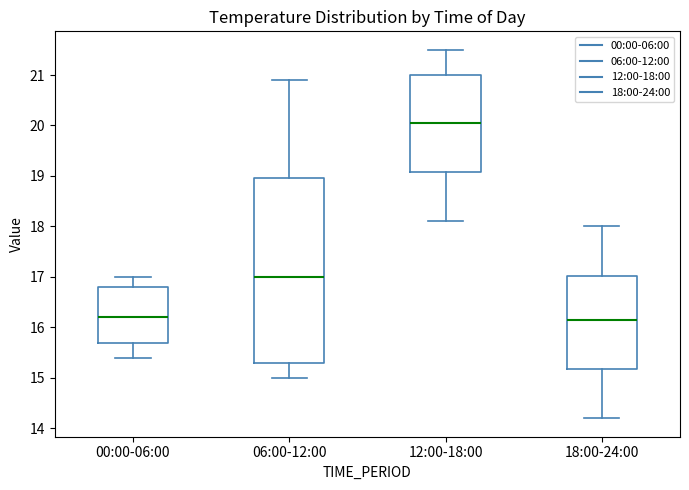

Reading left to right, transcribe this box plot: for each box, give where its median line is, the range the box spans, and where its two whiskers end, as read against the y-axis. The values are not printed on the chart, so give them approximately, as read against the axis.

00:00-06:00: median 16.2, box 15.7 to 16.8, whiskers 15.4 to 17.0
06:00-12:00: median 17.0, box 15.3 to 19.0, whiskers 15.0 to 20.9
12:00-18:00: median 20.1, box 19.1 to 21.0, whiskers 18.1 to 21.5
18:00-24:00: median 16.2, box 15.2 to 17.0, whiskers 14.2 to 18.0